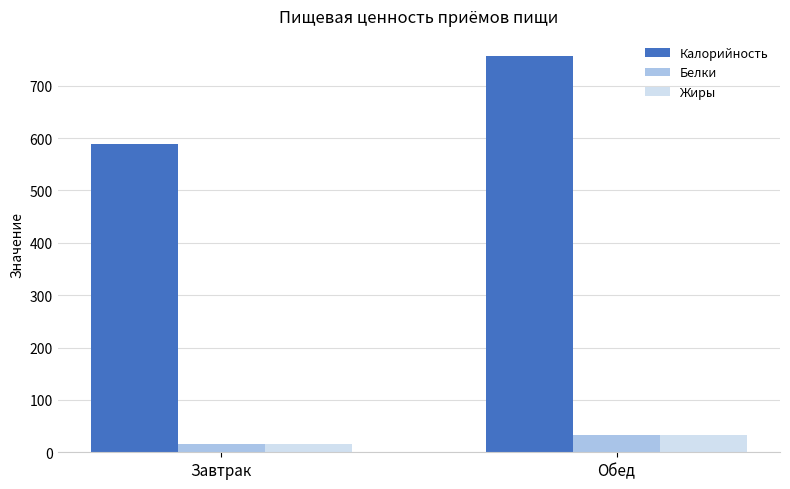

Reading left to right, transcribe all the data shown in this chart.

Калорийность: Завтрак=588.2	Обед=757.2
Белки: Завтрак=16.6	Обед=33.1
Жиры: Завтрак=16.0	Обед=33.3